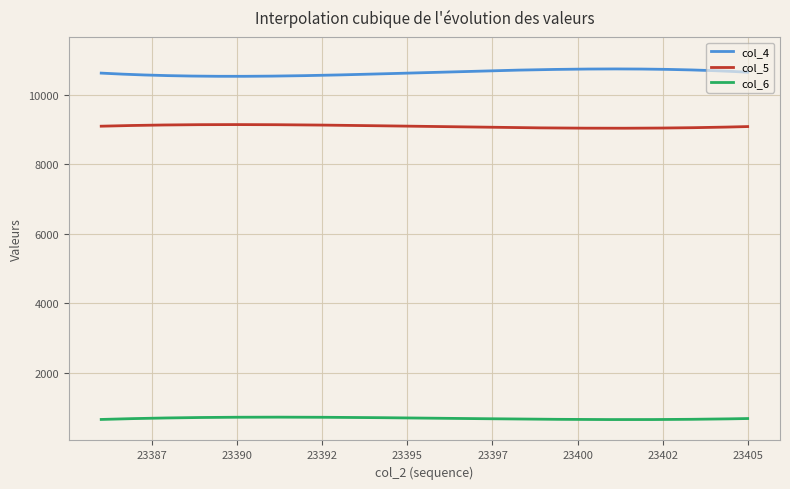

The value of col_6 at 23390 is 1274. True or false?

False